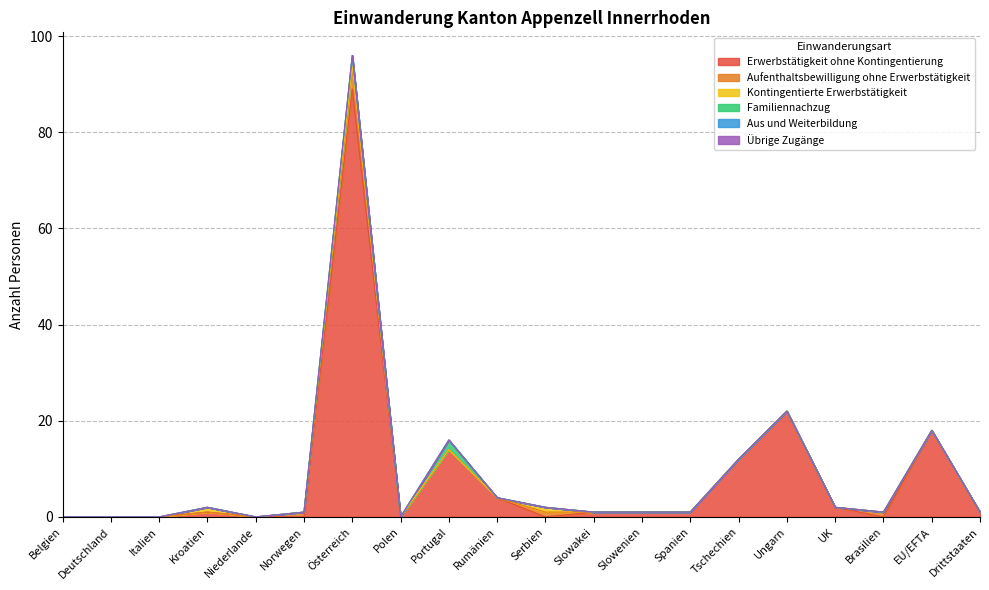

How many series are shown in this chart?

6